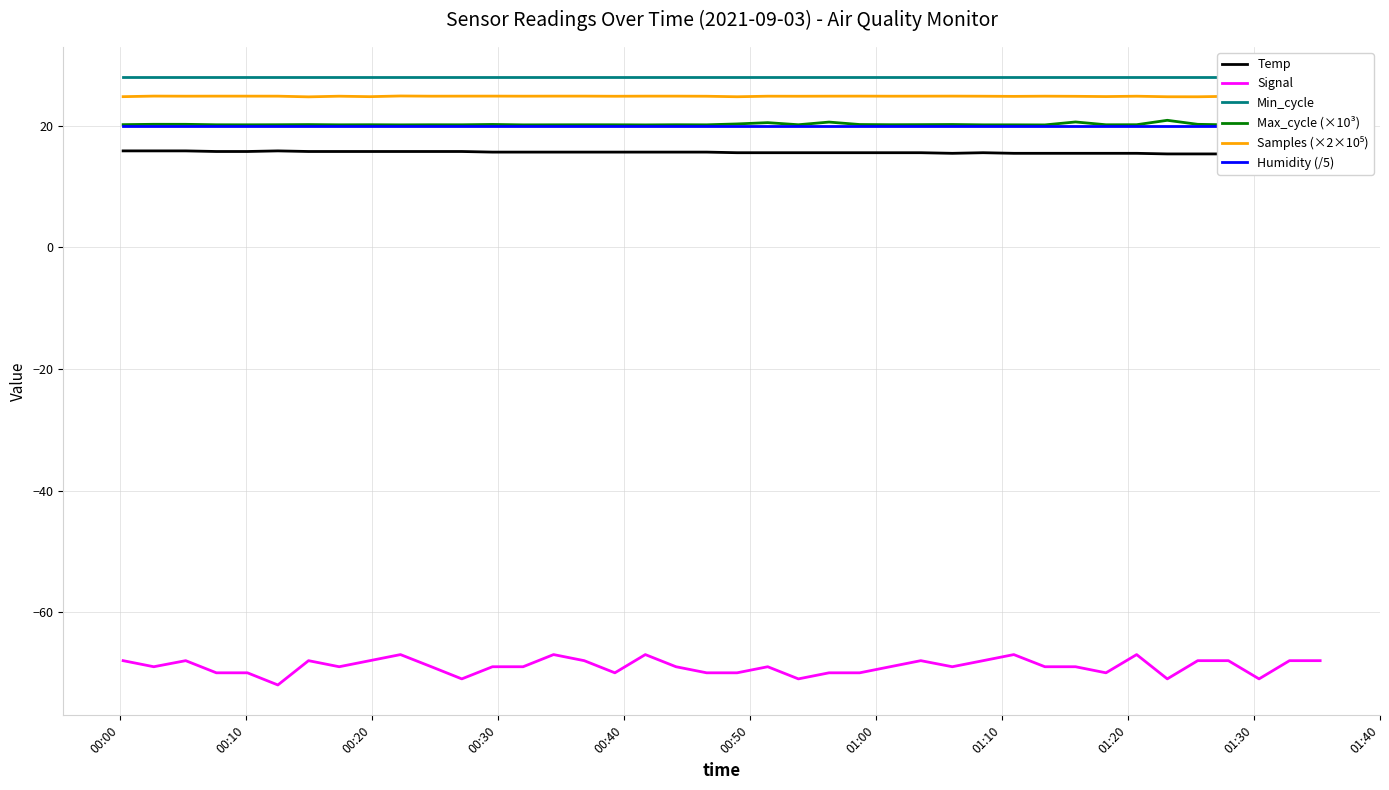

What is the lowest value of the Max_cycle (×10³) series?

20.2